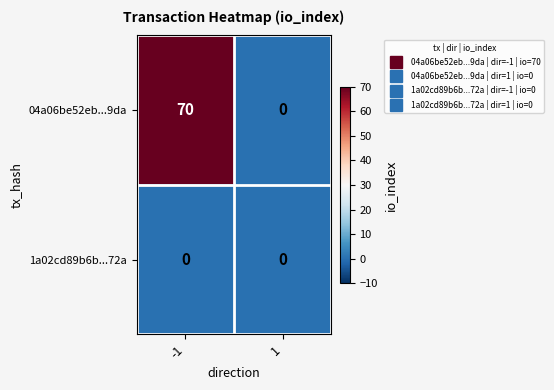

Rank the series by their maximum value, from lowest to highest.

1a02cd89b6b...72a, 04a06be52eb...9da